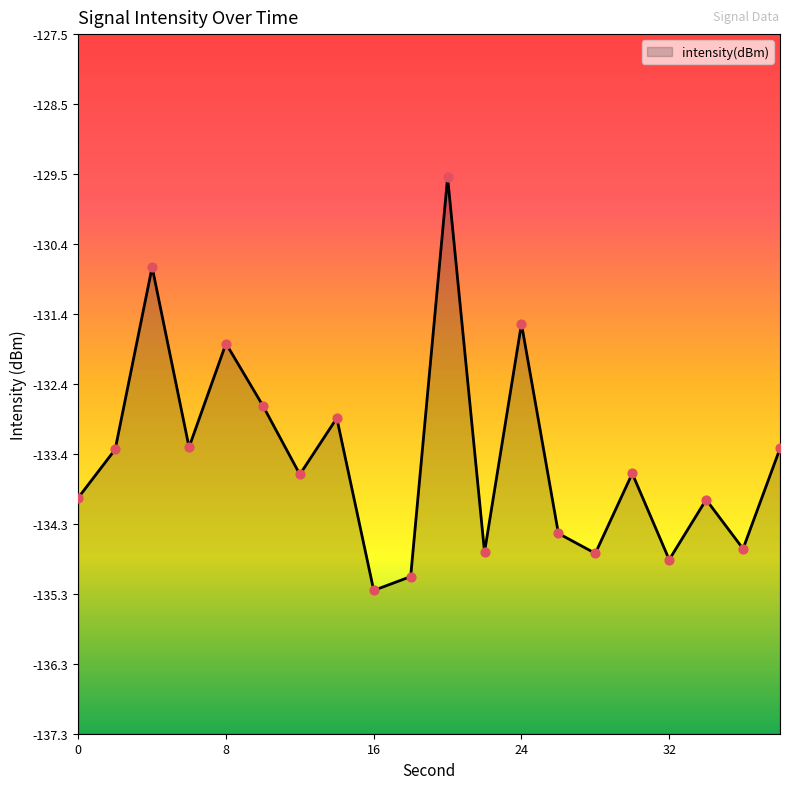

What is the change in value from 22 to 24?

+3.2